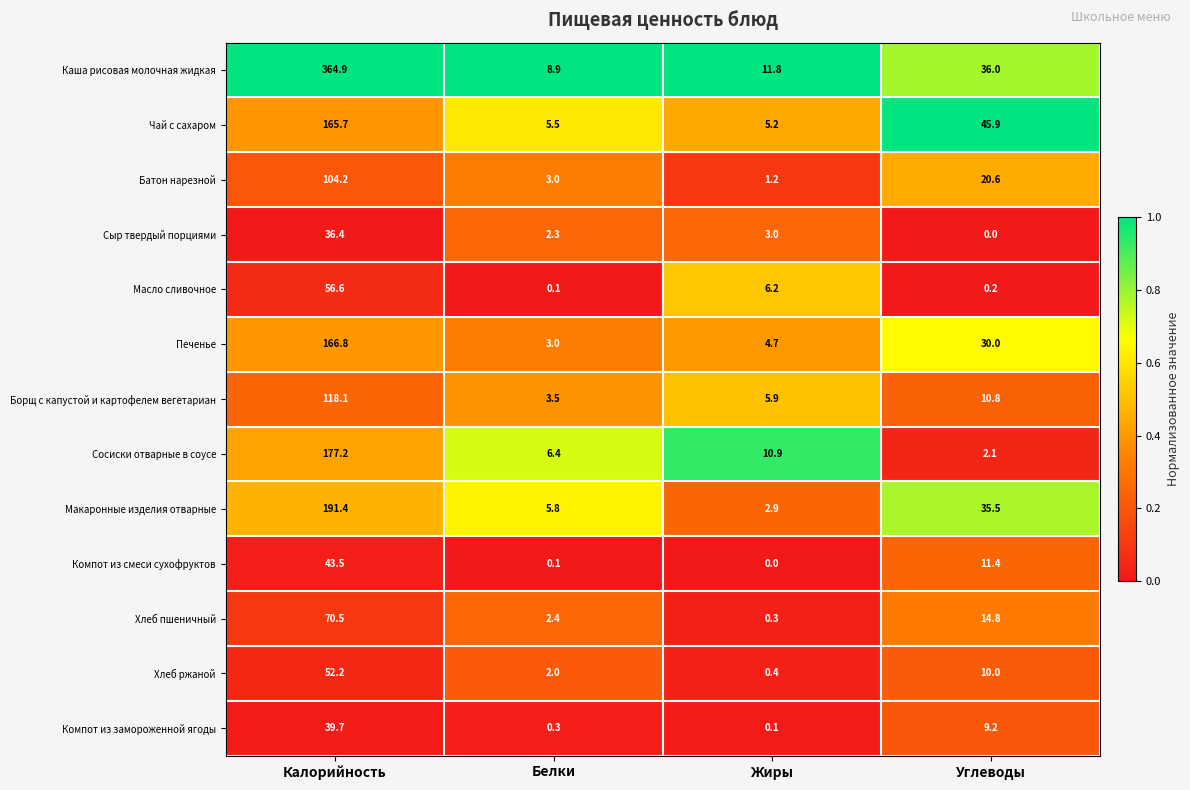

The Макаронные изделия отварные series shows 3.6 at Белки. True or false?

False